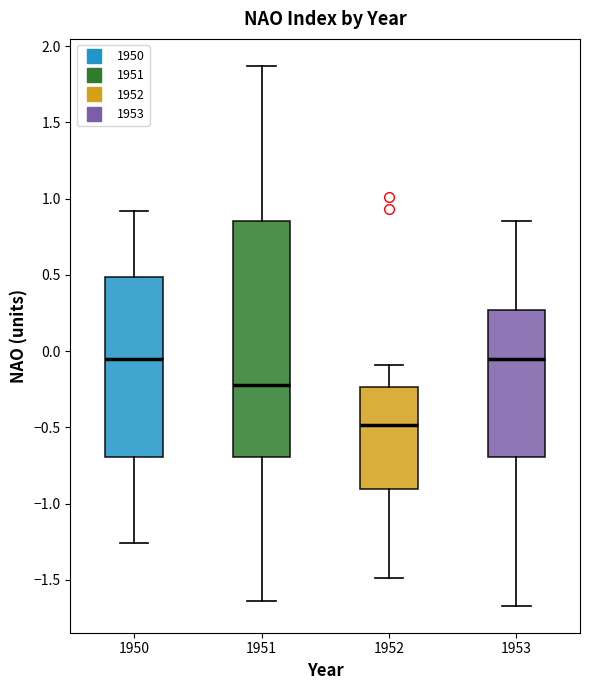

Reading left to right, transcribe this box plot: for each box, give where its median line is, the range the box spans, and where its two whiskers end, as read against the y-axis. The values are not printed on the chart, so give them approximately, as read against the axis.

1950: median -0.05, box -0.70 to 0.50, whiskers -1.25 to 0.90
1951: median -0.20, box -0.70 to 0.85, whiskers -1.65 to 1.85
1952: median -0.50, box -0.90 to -0.25, whiskers -1.50 to -0.10
1953: median -0.05, box -0.70 to 0.25, whiskers -1.65 to 0.85